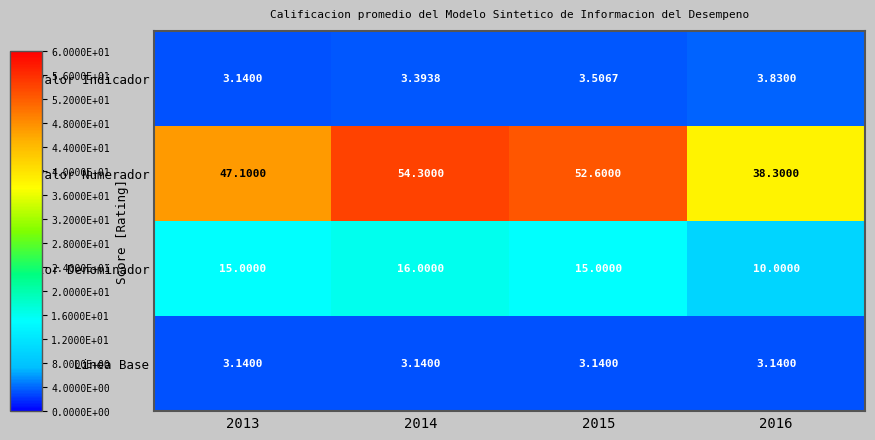

List the series in order of their peak value, highest first.

Valor Numerador, Valor Denominador, Valor Indicador, Linea Base